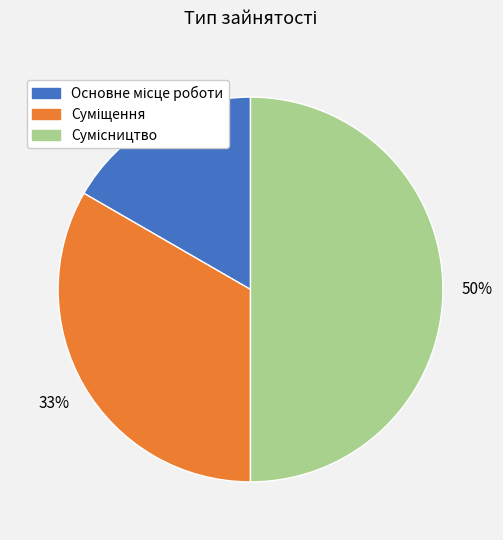

To the nearest percent, what is the difference between the largest and smallest slice percentages?

33%